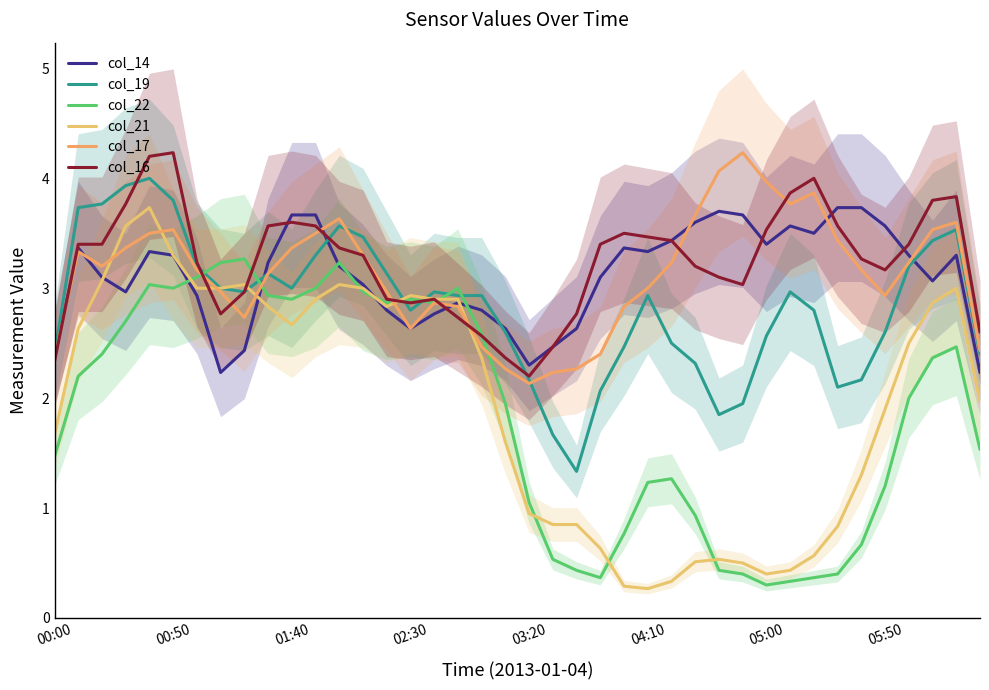

What is the average value of the col_17 series?

3.1